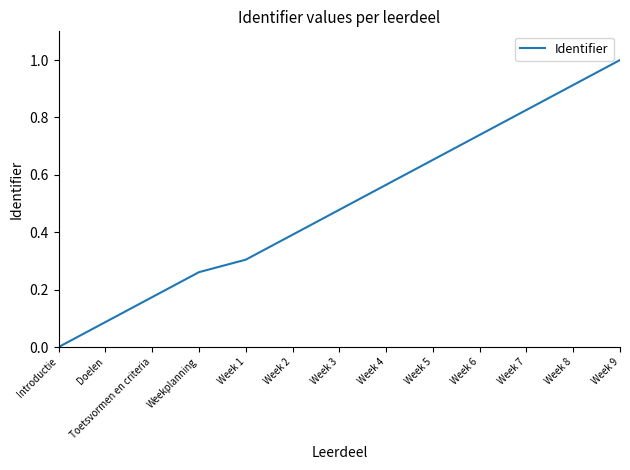

Read the value at Week 2.

0.4